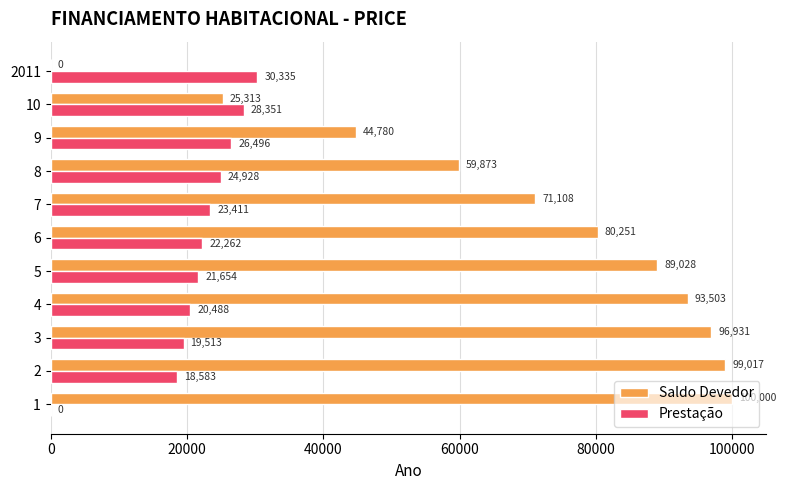

Is it true that Saldo Devedor equals 38510.0 at 10?

False